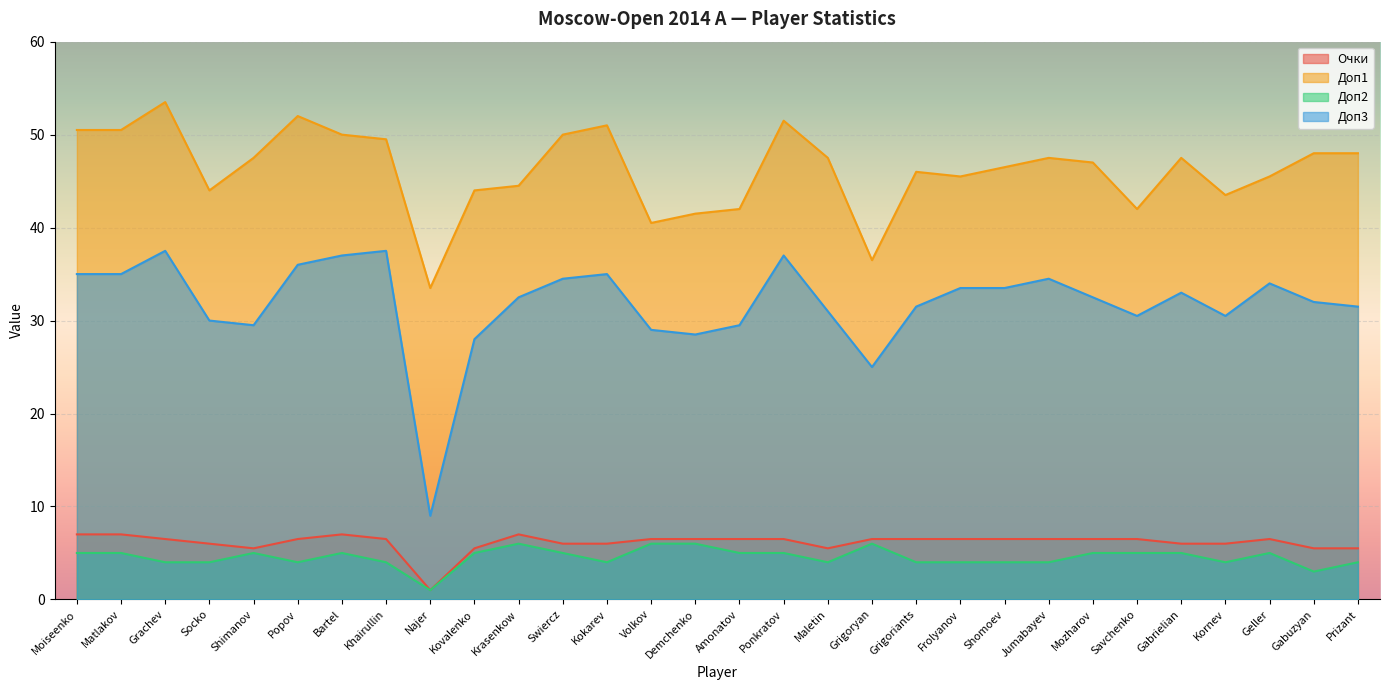

Rank the series at Swiercz from highest to lowest value.

Доп1, Доп3, Очки, Доп2